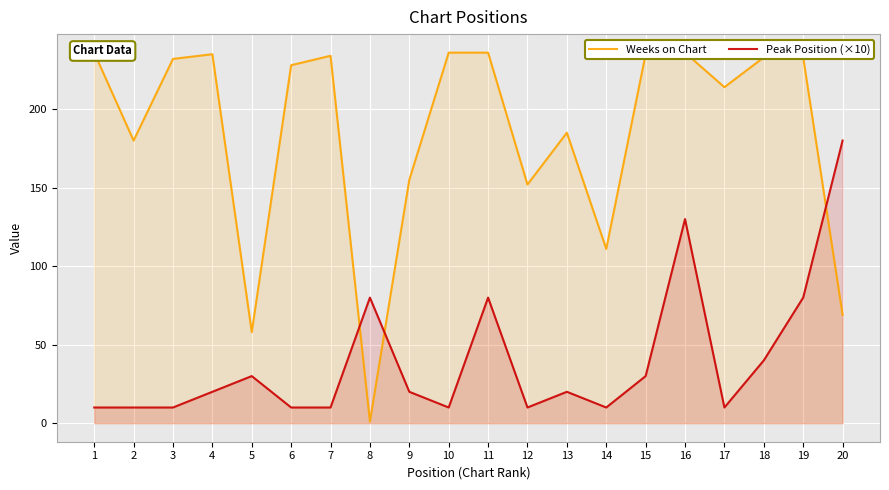

The Weeks on Chart series shows 358 at 7. True or false?

False